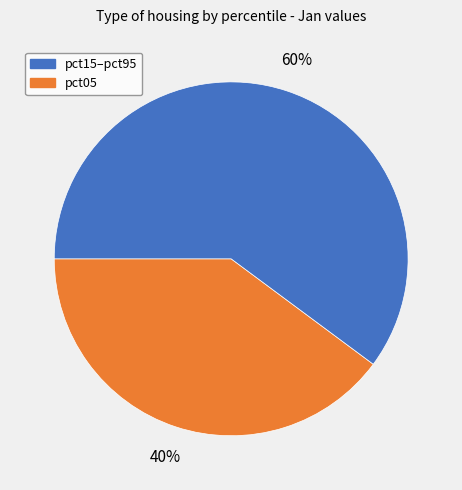

Is there any slice that represents more than half of the pie?

Yes